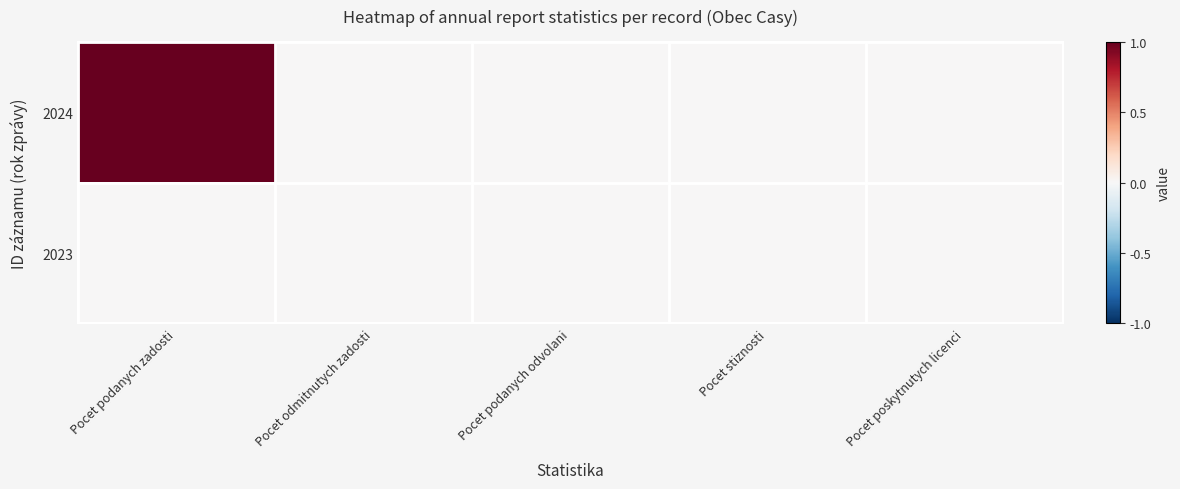

Reading left to right, transcribe all the data shown in this chart.

2024: Pocet podanych zadosti=1	Pocet odmitnutych zadosti=0	Pocet podanych odvolani=0	Pocet stiznosti=0	Pocet poskytnutych licenci=0
2023: Pocet podanych zadosti=0	Pocet odmitnutych zadosti=0	Pocet podanych odvolani=0	Pocet stiznosti=0	Pocet poskytnutych licenci=0